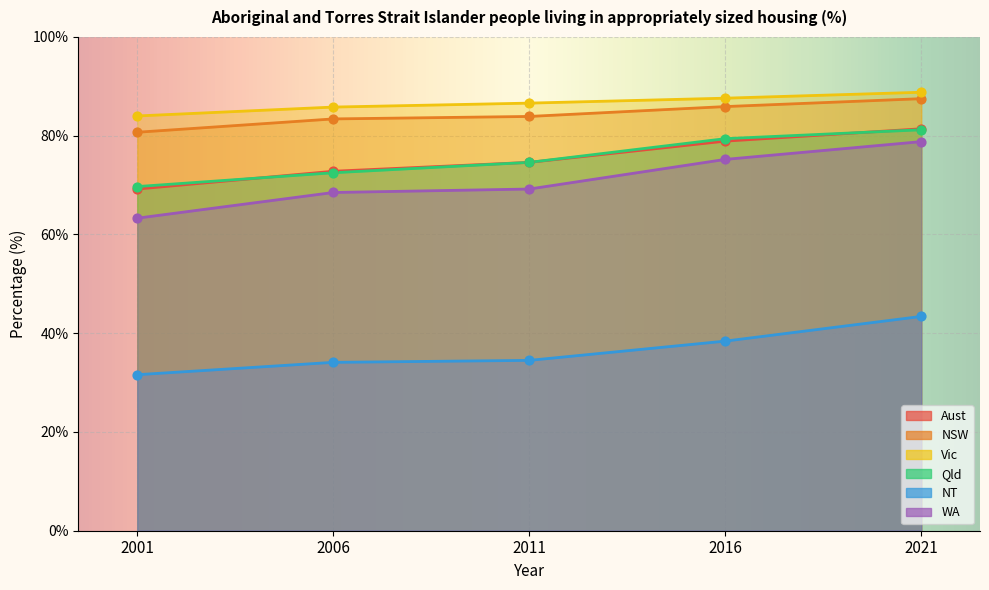

Is the value of NSW at 2011 greater than the value of Qld at 2001?

Yes